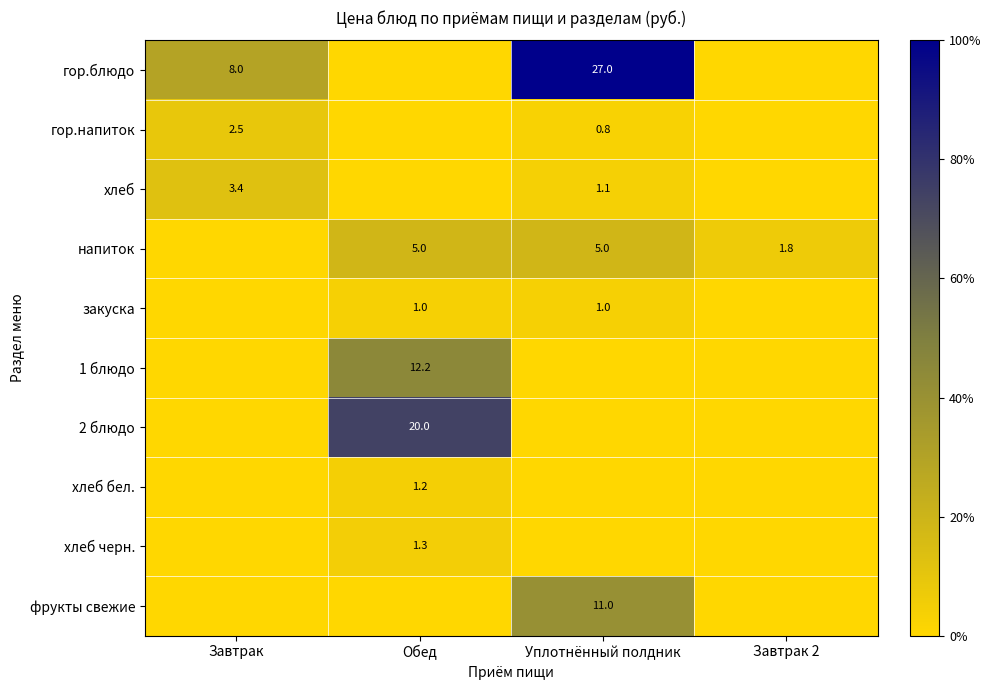

Between Уплотнённый полдник and Завтрак 2, which is larger?

Уплотнённый полдник